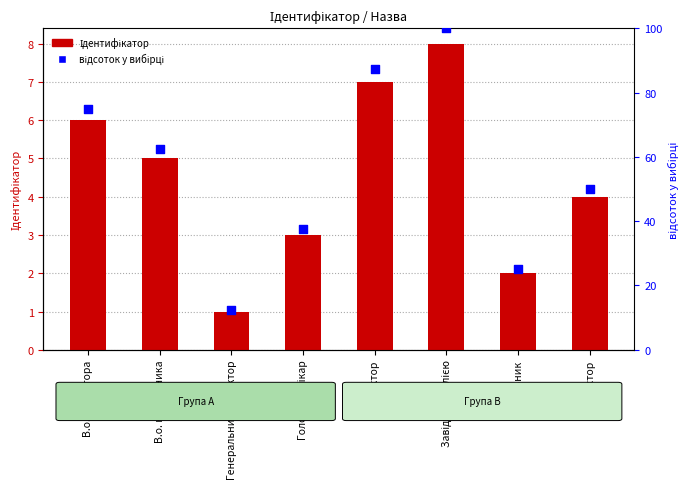

Is the value of відсоток у вибірці at Начальник greater than the value of Ідентифікатор at Начальник?

Yes